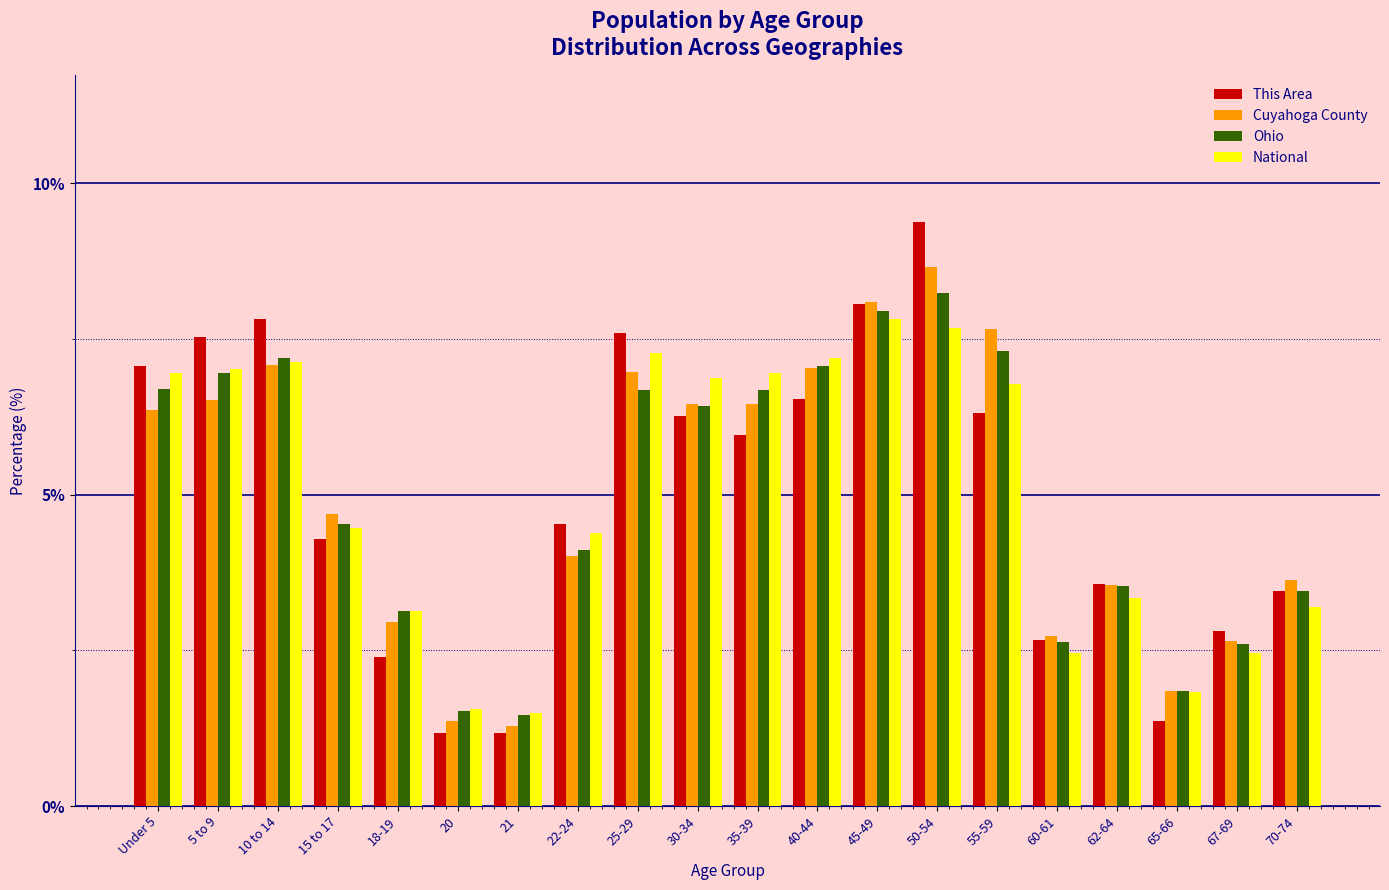

What is the difference between the maximum and minimum values in the Ohio series?

6.8